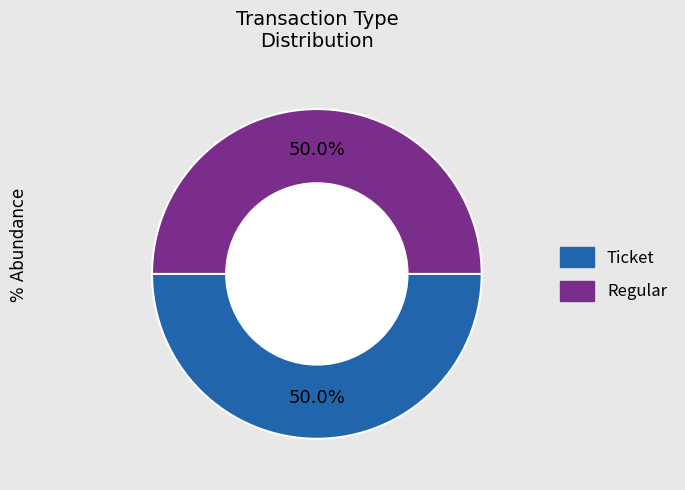

What is the ratio of the value at Ticket to the value at Regular?

1.0